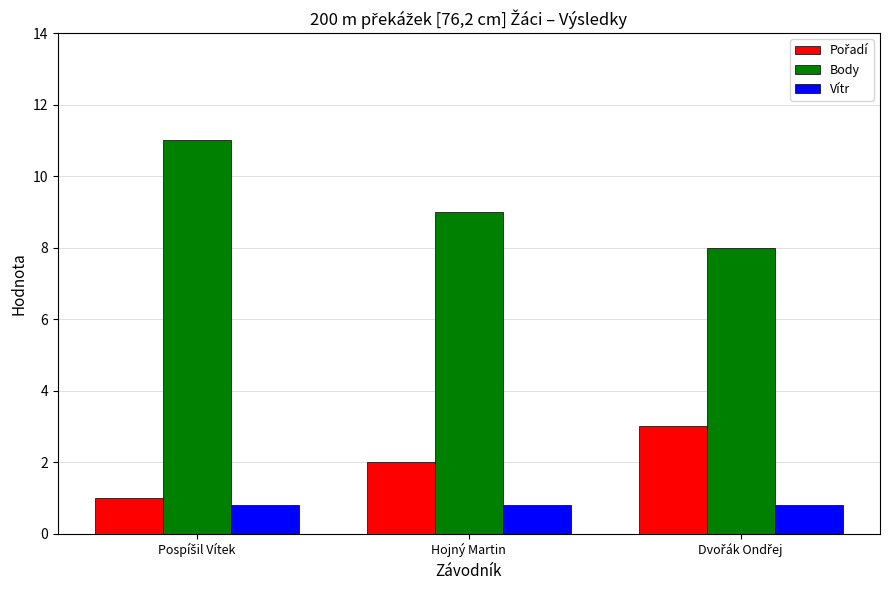

What is the lowest value of the Vítr series?

0.8